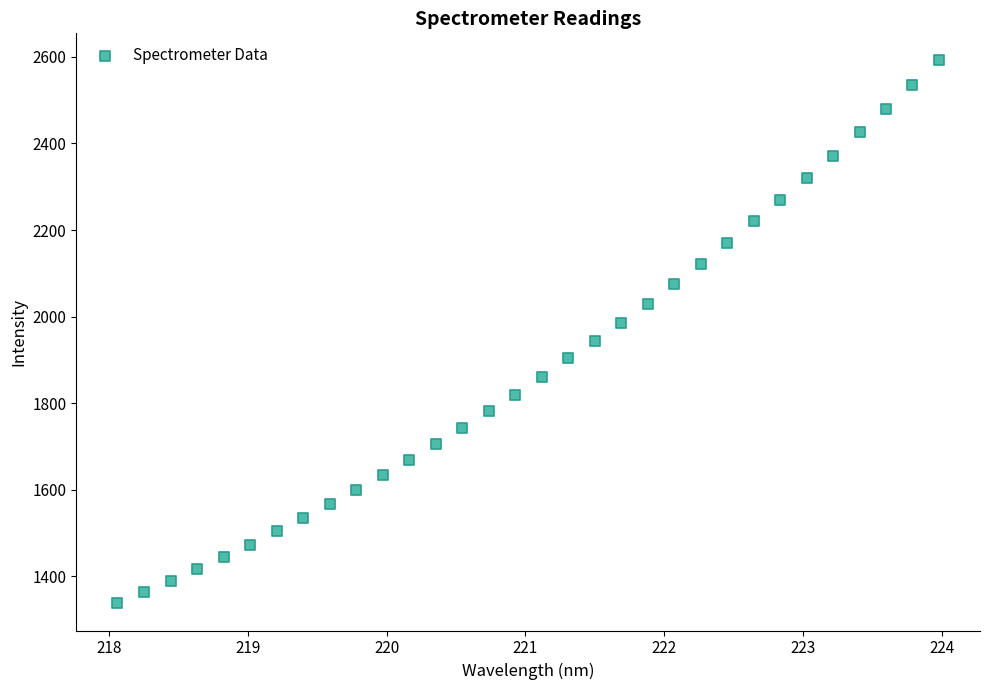

What is the range of Y values (max minus min)?

1254.4